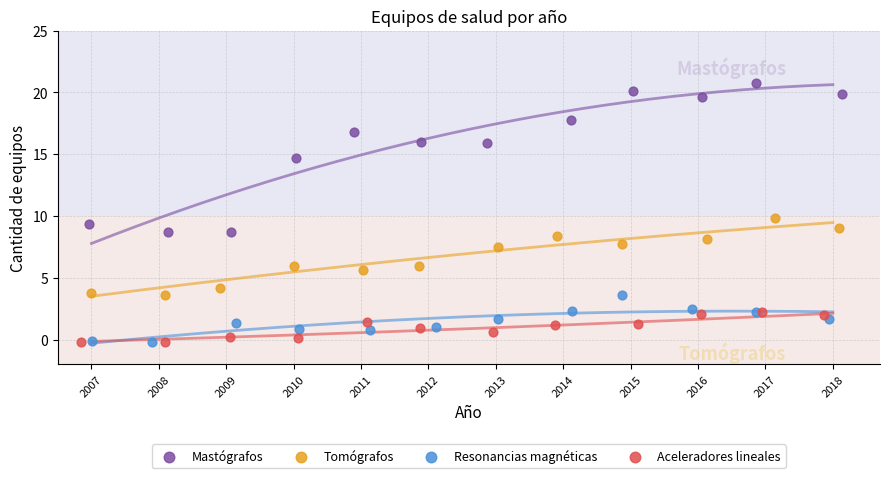

Which series has the largest Y range (max minus min)?

Mastógrafos